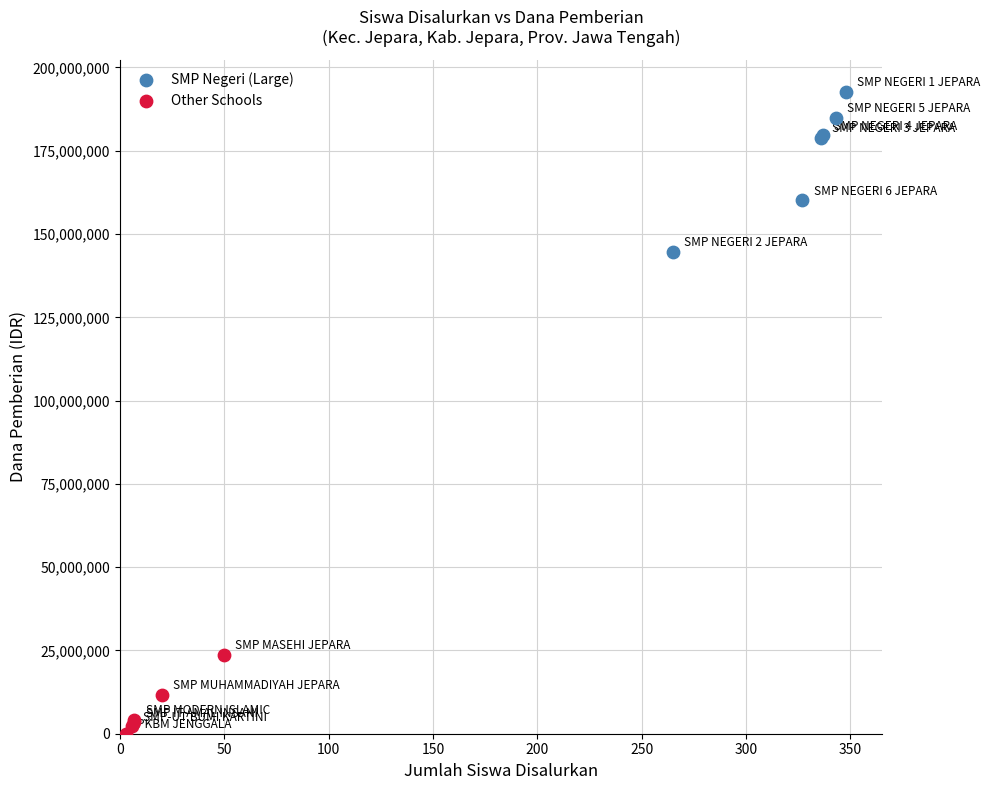

Which series has the widest spread of Y values?

SMP Negeri (Large)